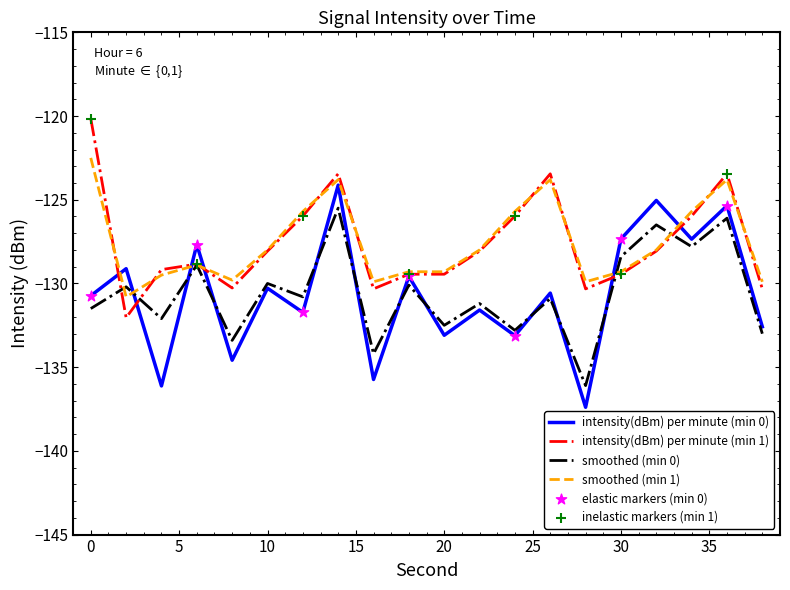

Rank the series by their maximum value, from highest to lowest.

intensity(dBm) per minute (min 1), smoothed (min 1), intensity(dBm) per minute (min 0), smoothed (min 0)